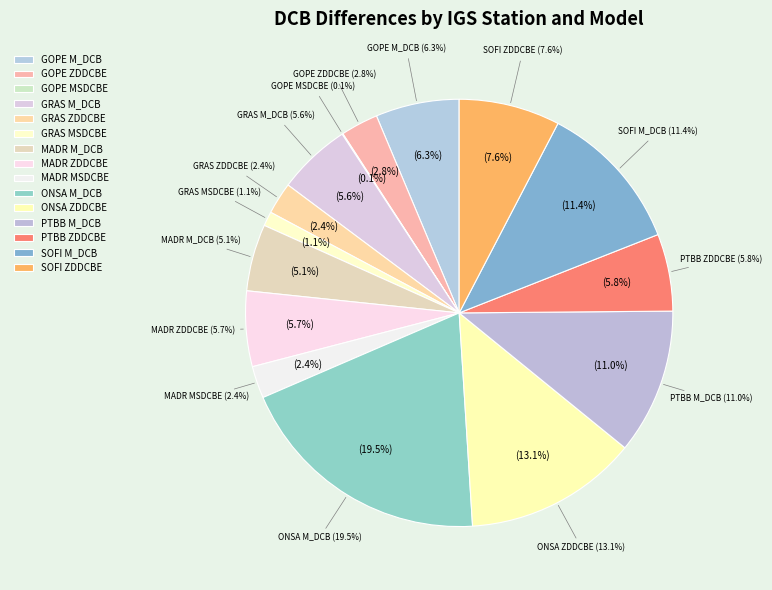

Does GRAS M_DCB represent more than half of the total?

No